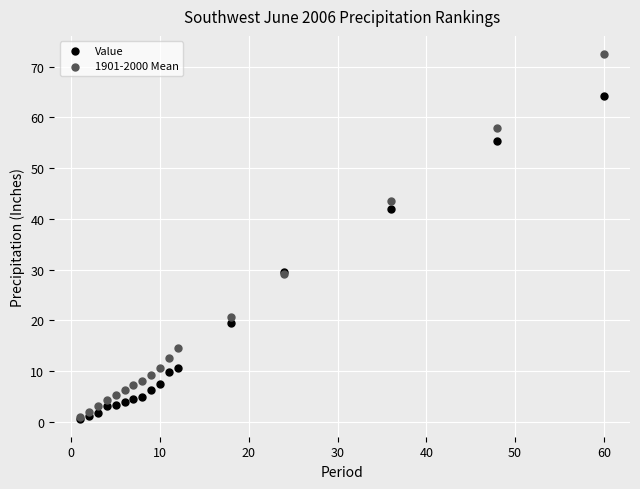

Which series has the widest spread of Y values?

1901-2000 Mean